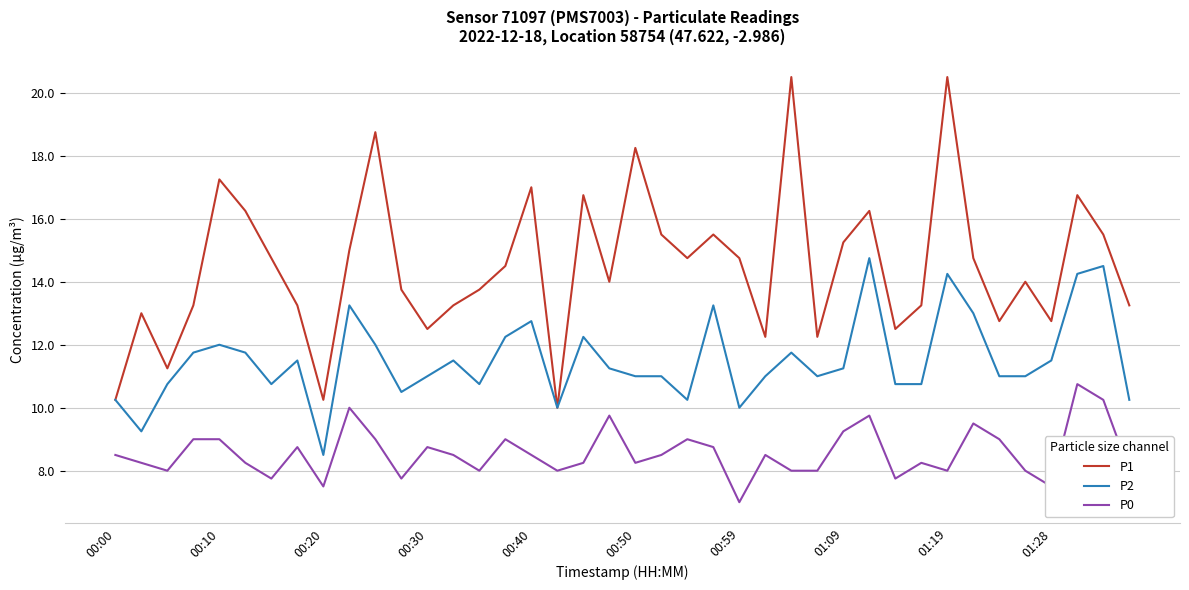

What are all the series names shown in the legend?

P1, P2, P0